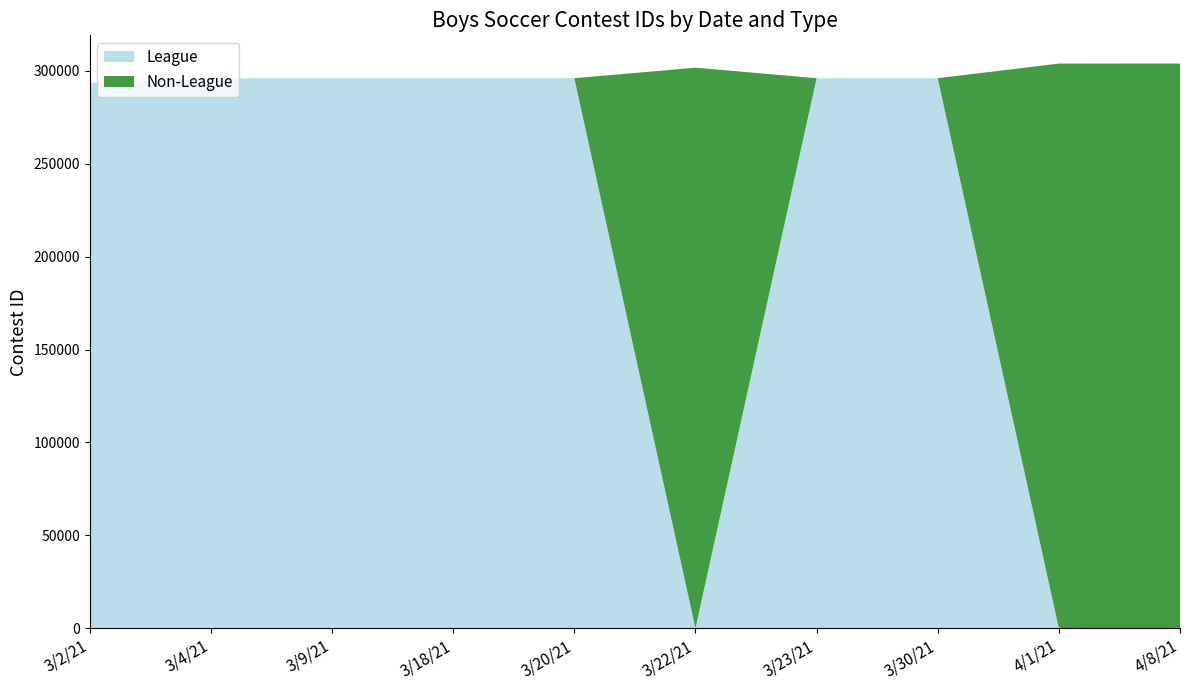

Reading right to left, what are all the values shown in this chart?

League: 4/8/21=0	4/1/21=0	3/30/21=295985	3/23/21=295983	3/22/21=0	3/20/21=295984	3/18/21=295982	3/9/21=295981	3/4/21=295980	3/2/21=293499
Non-League: 4/8/21=303860	4/1/21=303851	3/30/21=0	3/23/21=0	3/22/21=301648	3/20/21=0	3/18/21=0	3/9/21=0	3/4/21=0	3/2/21=0